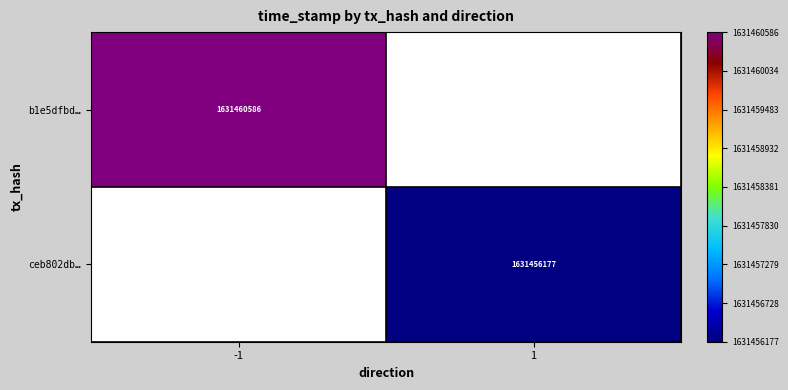

Is it true that b1e5dfbd… equals 1631460586 at -1?

True